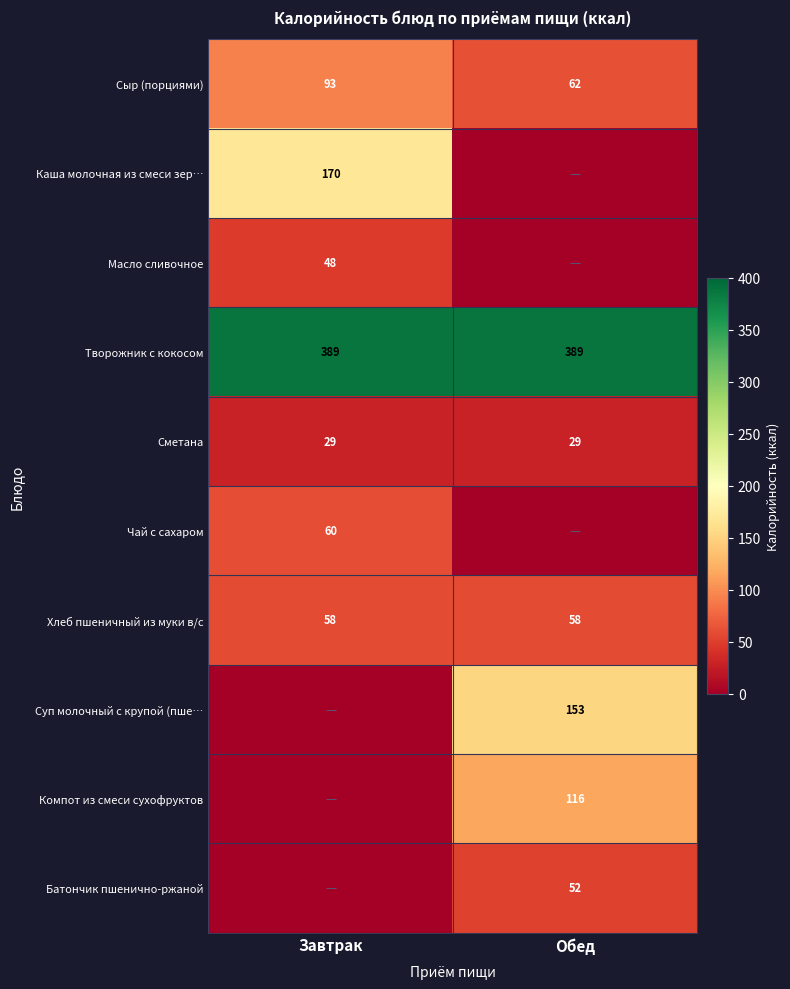

Read the Хлеб пшеничный из муки в/с value at Завтрак.

58